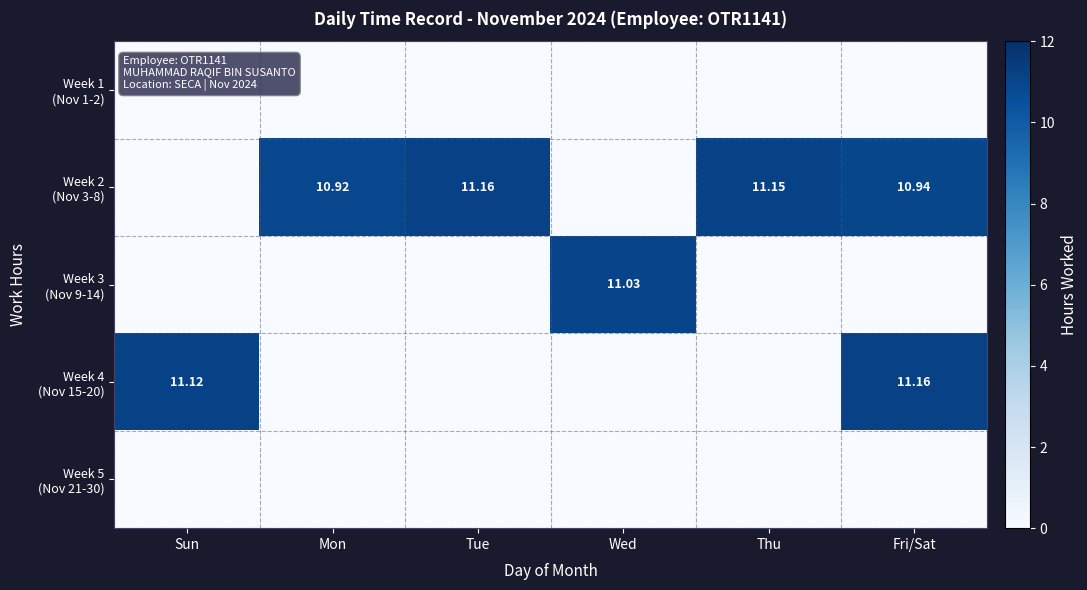

At which category does the chart reach its peak across all series?

Tue